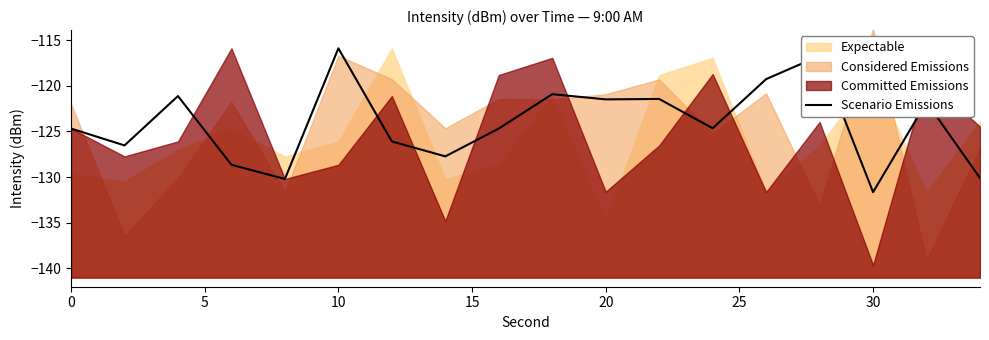

How many values are below -124?

10